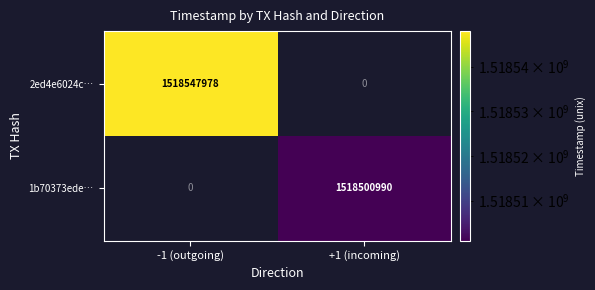

True or false: 1b70373ede… has a value of 2171230148 at +1 (incoming).

False